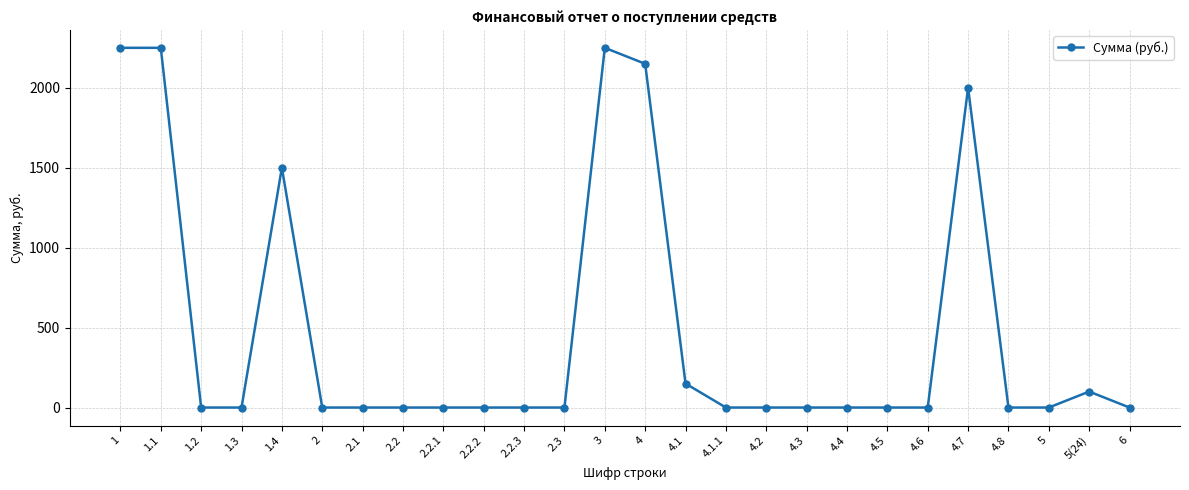

The value at 4.6 is -1391. True or false?

False